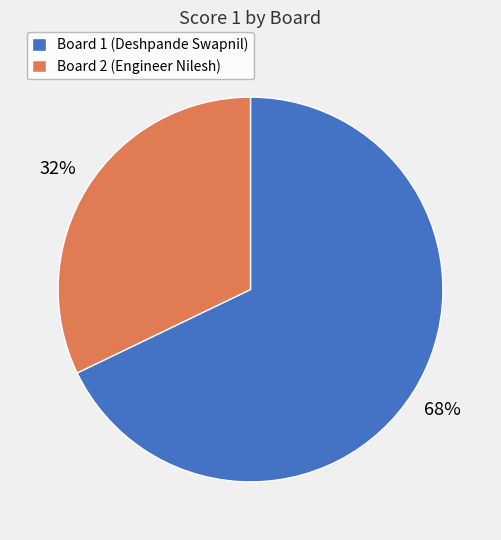

To the nearest percent, what is the difference between the largest and smallest slice percentages?

36%